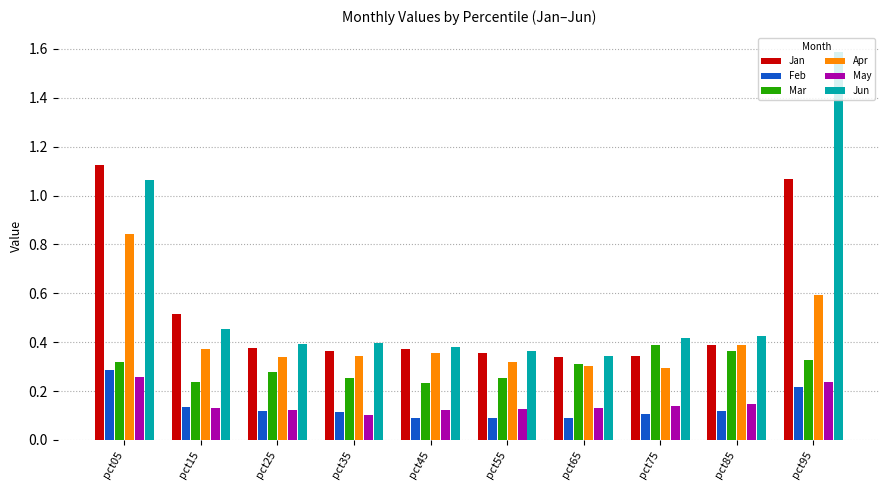

The Apr series shows 1.0 at pct95. True or false?

False